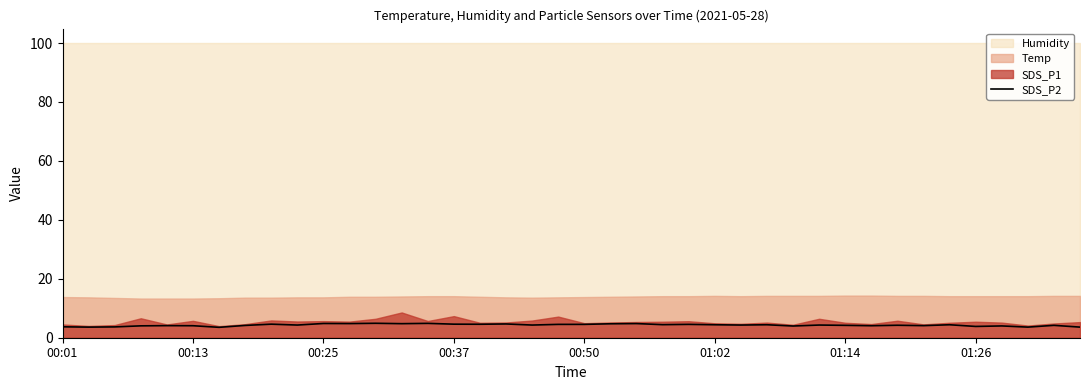

What is the minimum value for SDS_P2?

3.5